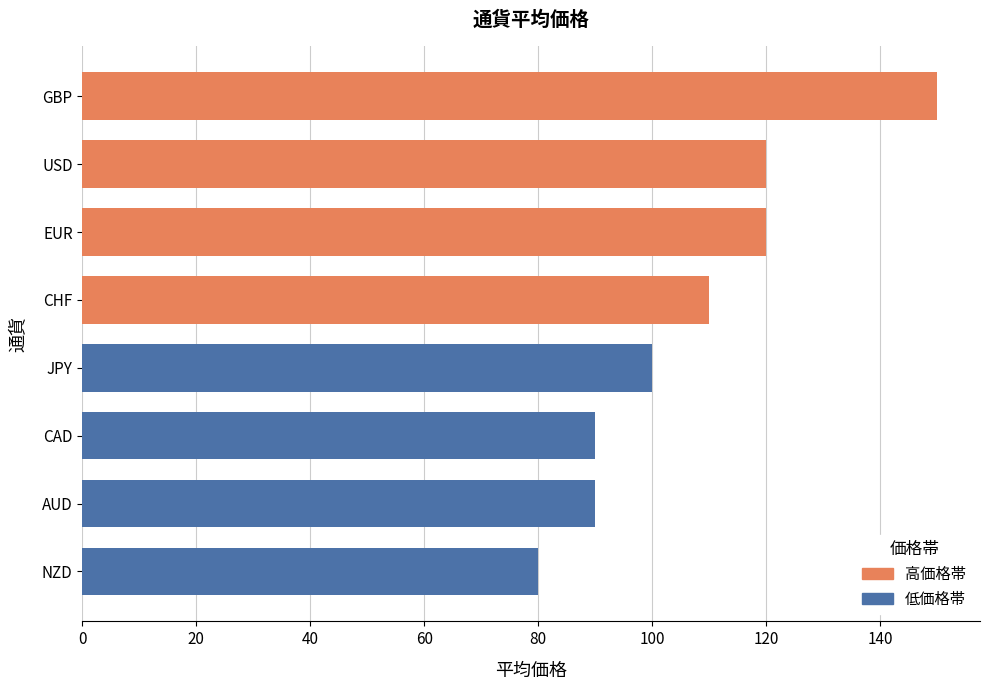

What is the average value?

108